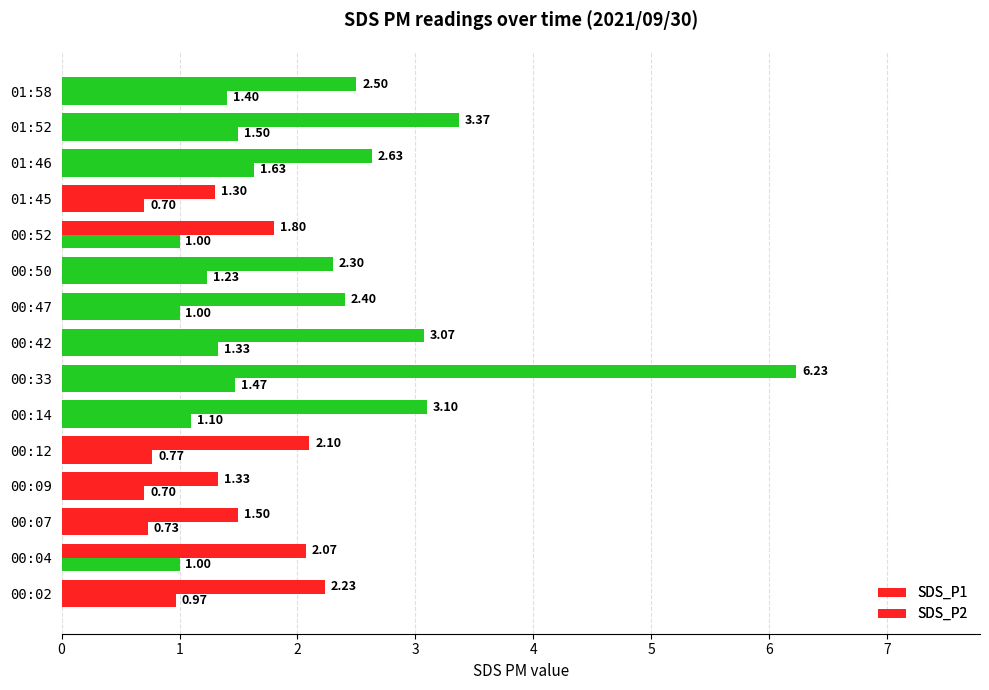

Which series has the largest range (max minus min)?

SDS_P1